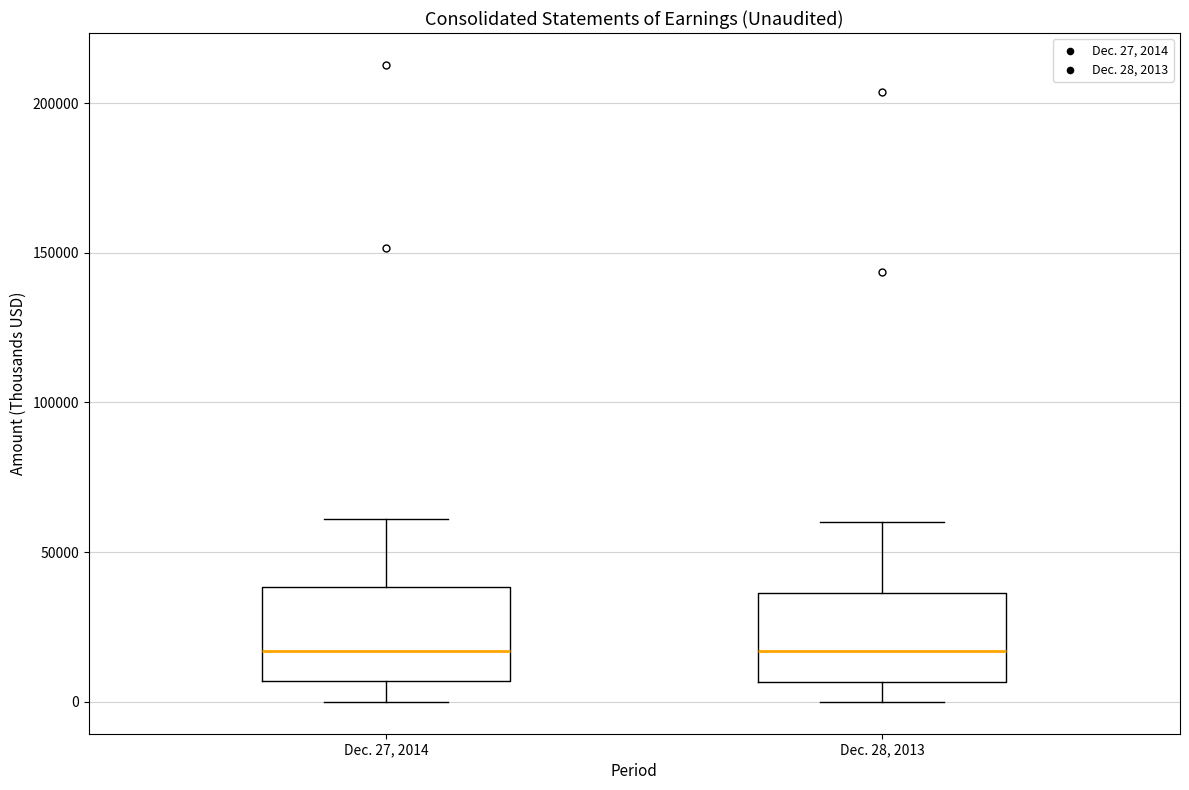

Reading left to right, read every box against the y-axis: the position of its median line, the range the box covers, and the ends of its whiskers. The values are not printed on the chart, so give them approximately, as read against the axis.

Dec. 27, 2014: median 15000, box 5000 to 40000, whiskers 0 to 60000
Dec. 28, 2013: median 15000, box 5000 to 35000, whiskers 0 to 60000